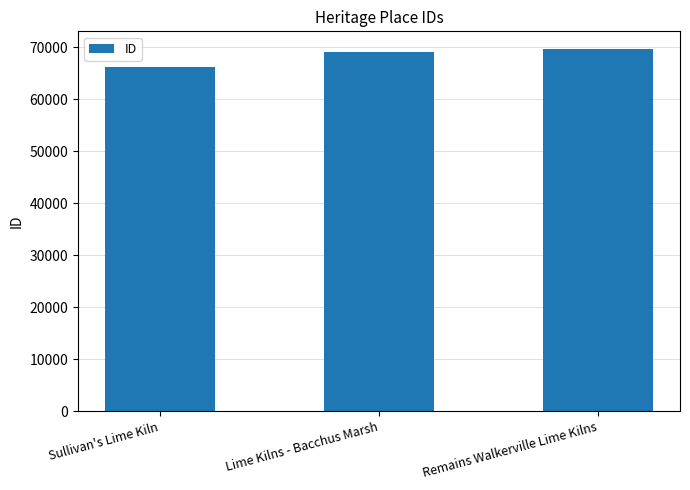

What is the approximate value at Remains Walkerville Lime Kilns, to the nearest 10?

69600